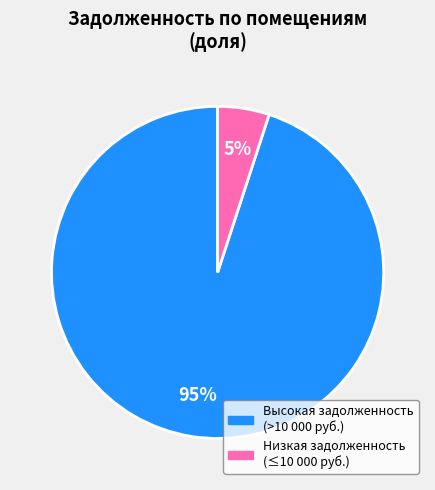

Does any single category account for the majority?

Yes